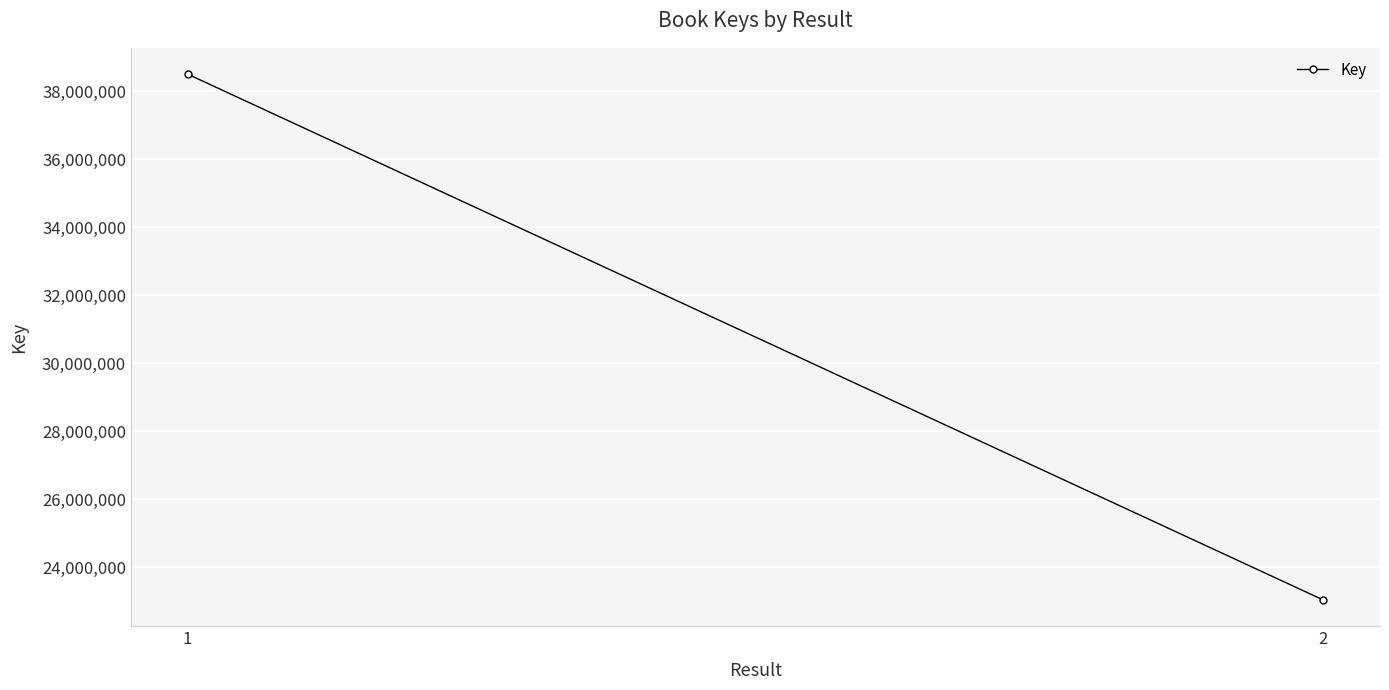

The chart shows a value of 9953702 at 2. True or false?

False